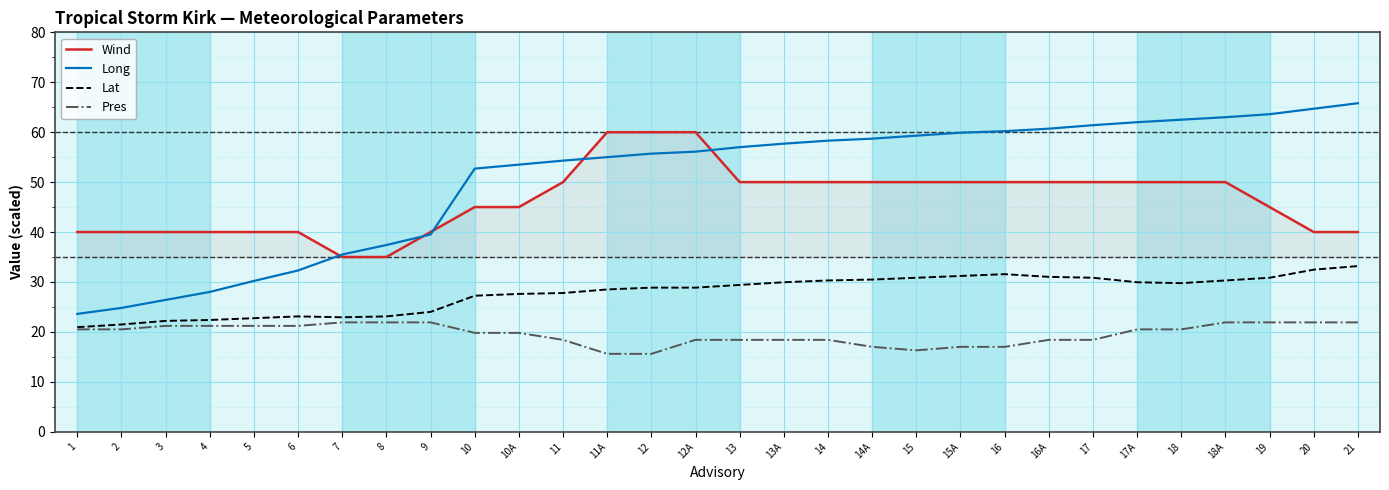

What is the spread (max minus min) of values at 18A?

41.1